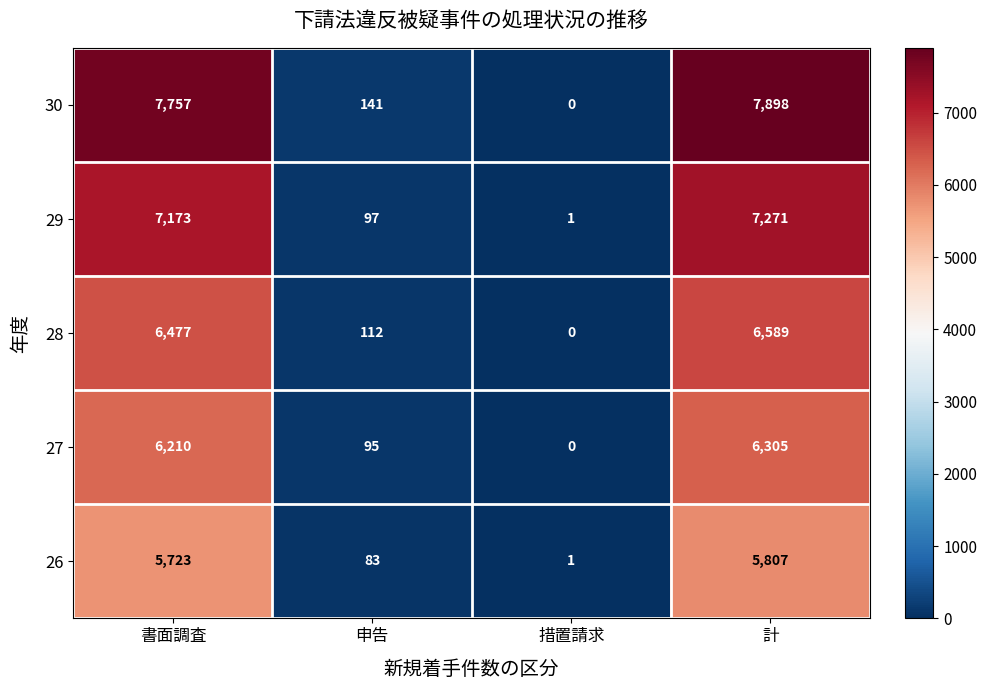

Which label corresponds to the largest value in the chart?

計